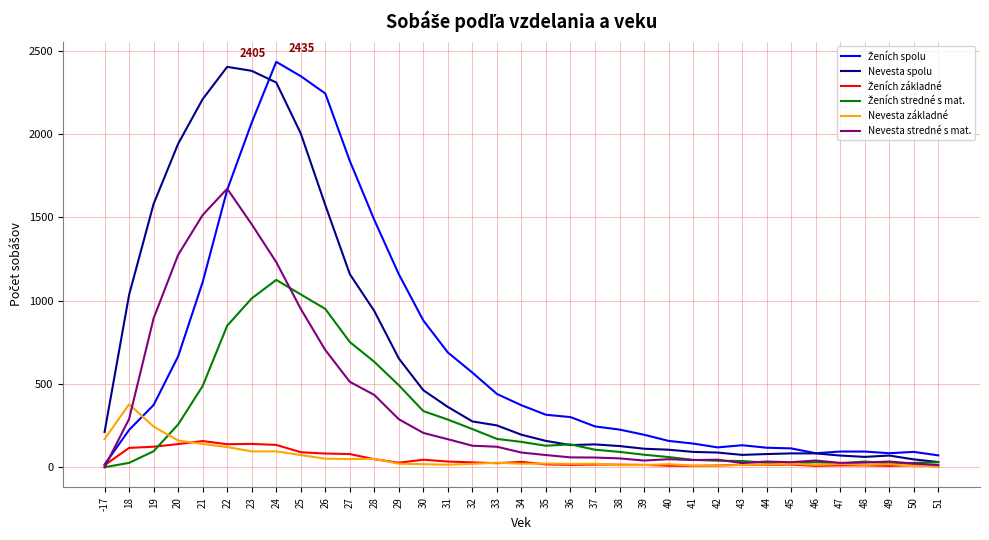

What is the maximum value shown in the chart?

2435